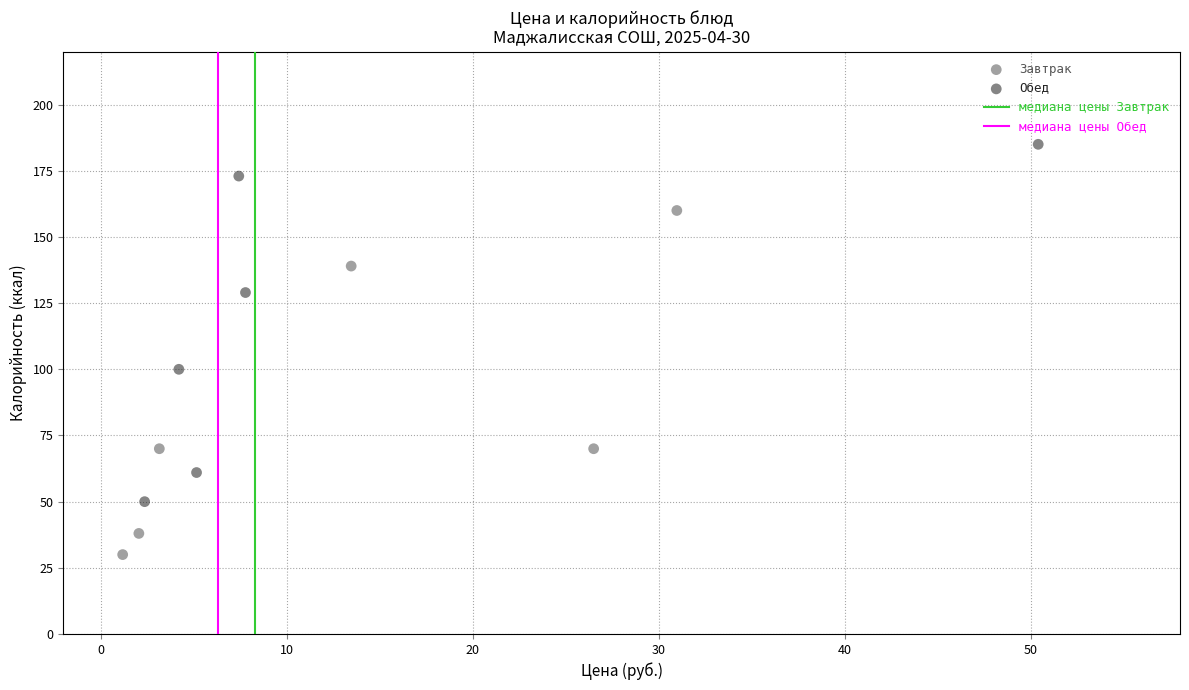

Which series contains the highest Y value?

Обед